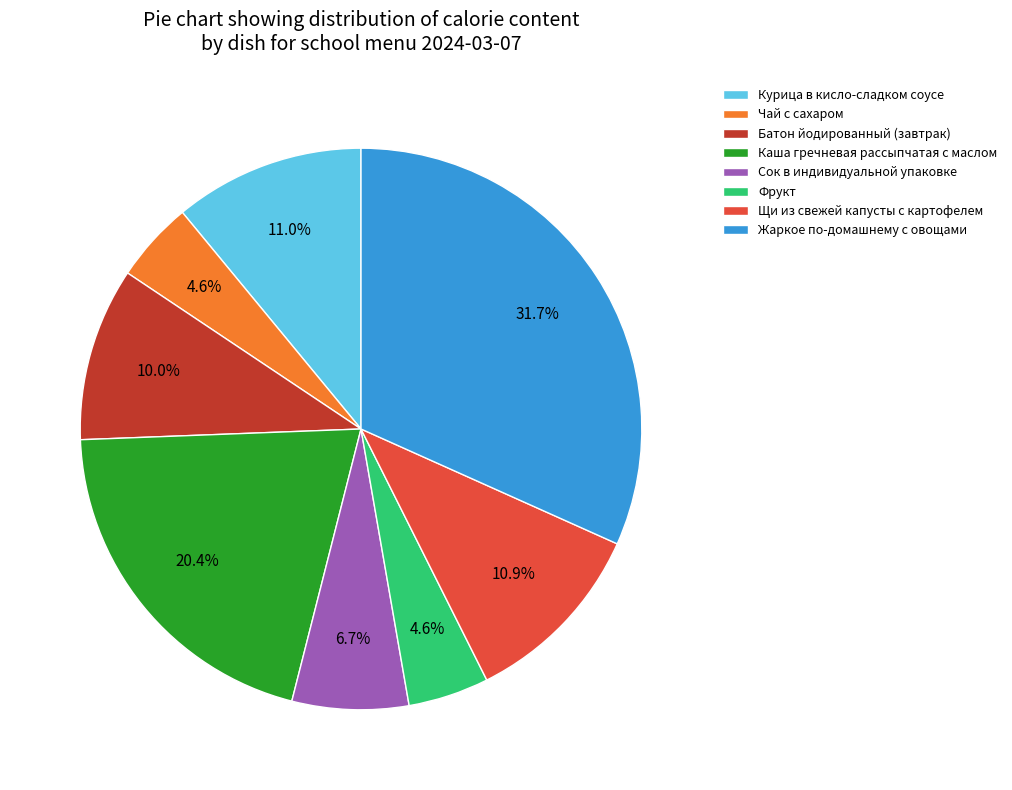

What is the largest slice in the pie chart?

Жаркое по-домашнему с овощами